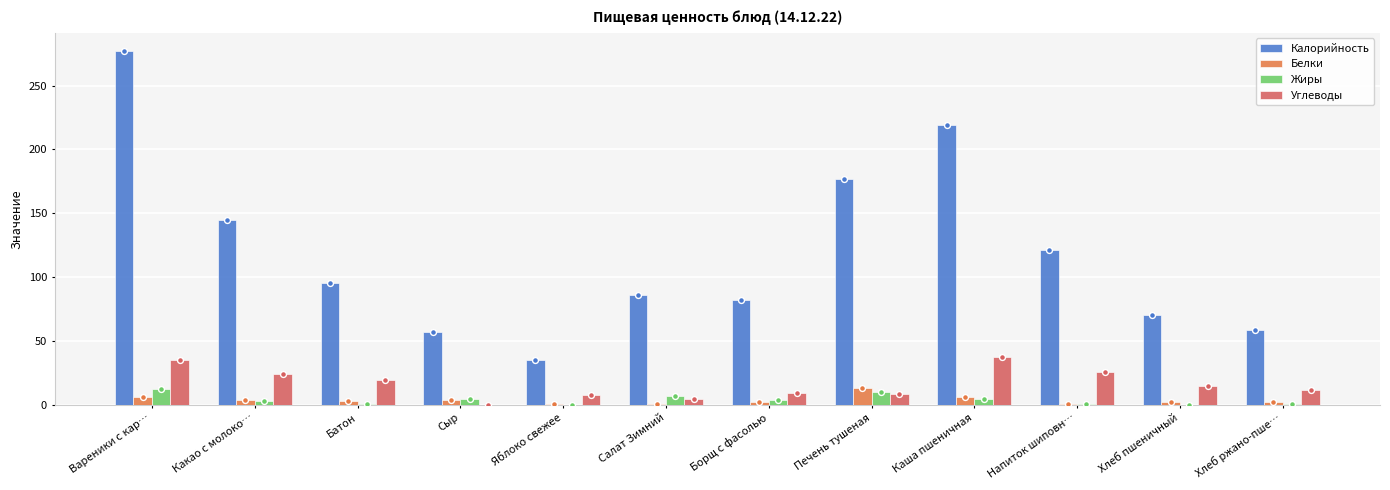

What is the total value across all series at Каша пшеничная?

268.1